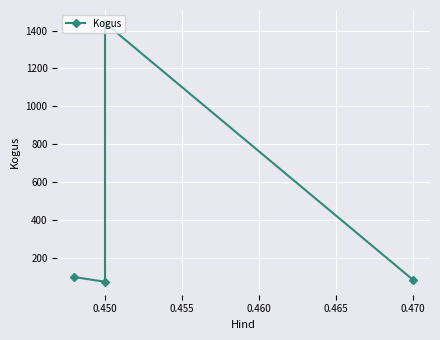

What is the smallest value displayed?

75